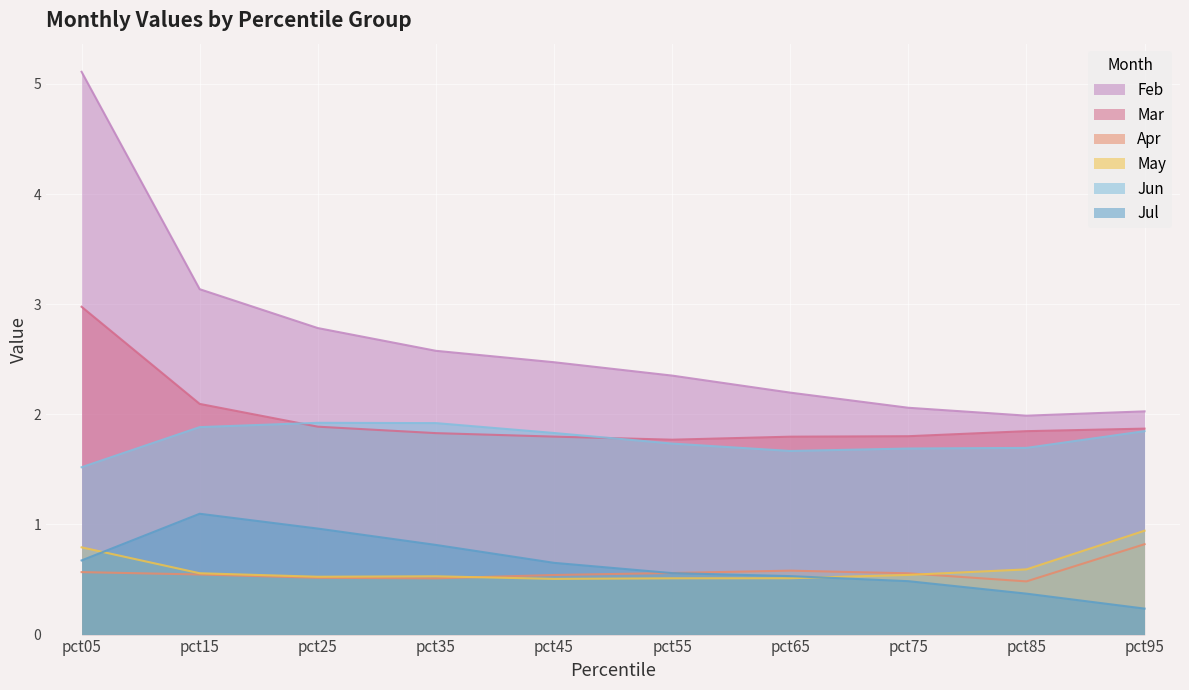

Reading right to left, transcribe all the data shown in this chart.

Feb: 2.0	2.0	2.1	2.2	2.4	2.5	2.6	2.8	3.1	5.1
Mar: 1.9	1.8	1.8	1.8	1.8	1.8	1.8	1.9	2.1	3.0
Apr: 0.8	0.5	0.6	0.6	0.6	0.5	0.5	0.5	0.5	0.6
May: 0.9	0.6	0.5	0.5	0.5	0.5	0.5	0.5	0.6	0.8
Jun: 1.8	1.7	1.7	1.7	1.7	1.8	1.9	1.9	1.9	1.5
Jul: 0.2	0.4	0.5	0.5	0.6	0.7	0.8	1.0	1.1	0.7